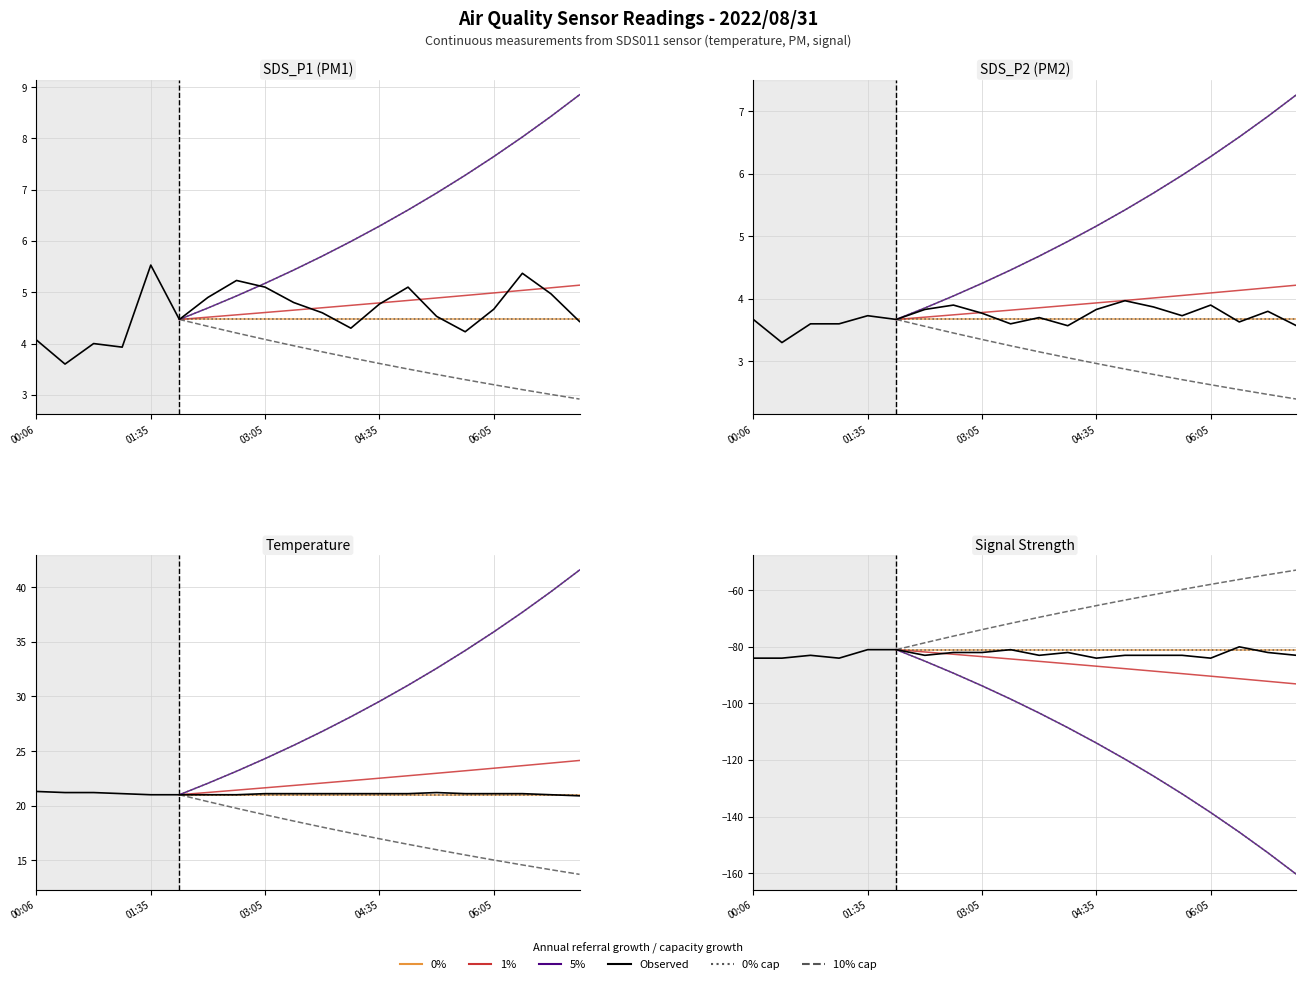

At which category does SDS_P1 reach its first local peak?

00:50